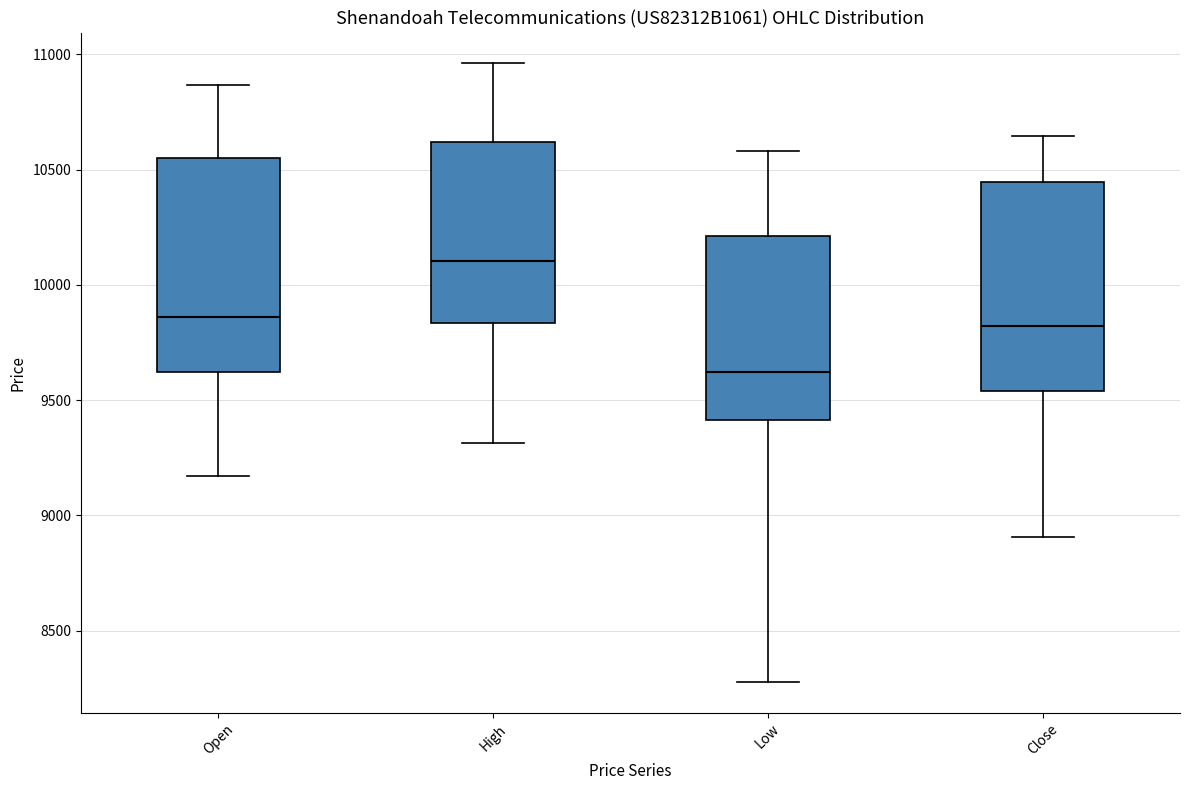

Reading left to right, read every box against the y-axis: the position of its median line, the range the box covers, and the ends of its whiskers. The values are not printed on the chart, so give them approximately, as read against the axis.

Open: median 9850, box 9600 to 10550, whiskers 9150 to 10850
High: median 10100, box 9850 to 10600, whiskers 9300 to 10950
Low: median 9600, box 9400 to 10200, whiskers 8300 to 10600
Close: median 9800, box 9550 to 10450, whiskers 8900 to 10650